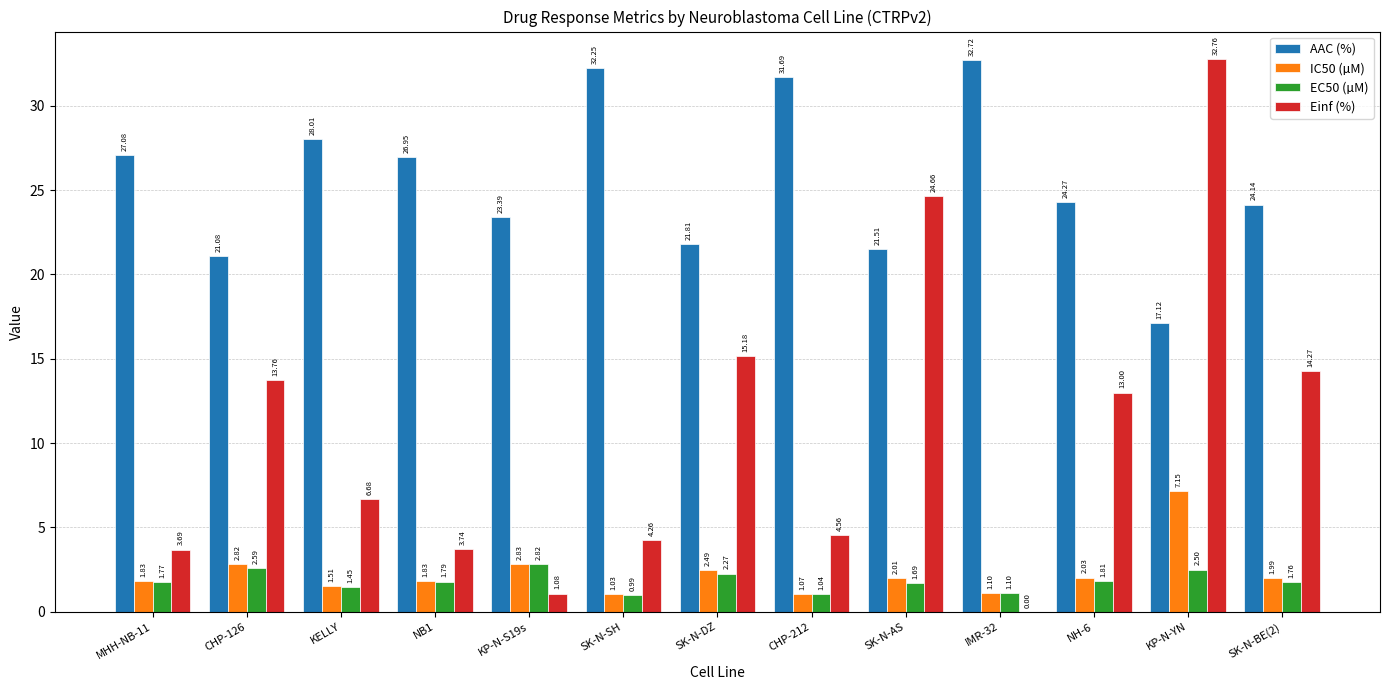

What is the sum of the IC50 (µM) values at KP-N-S19s and IMR-32?

3.9